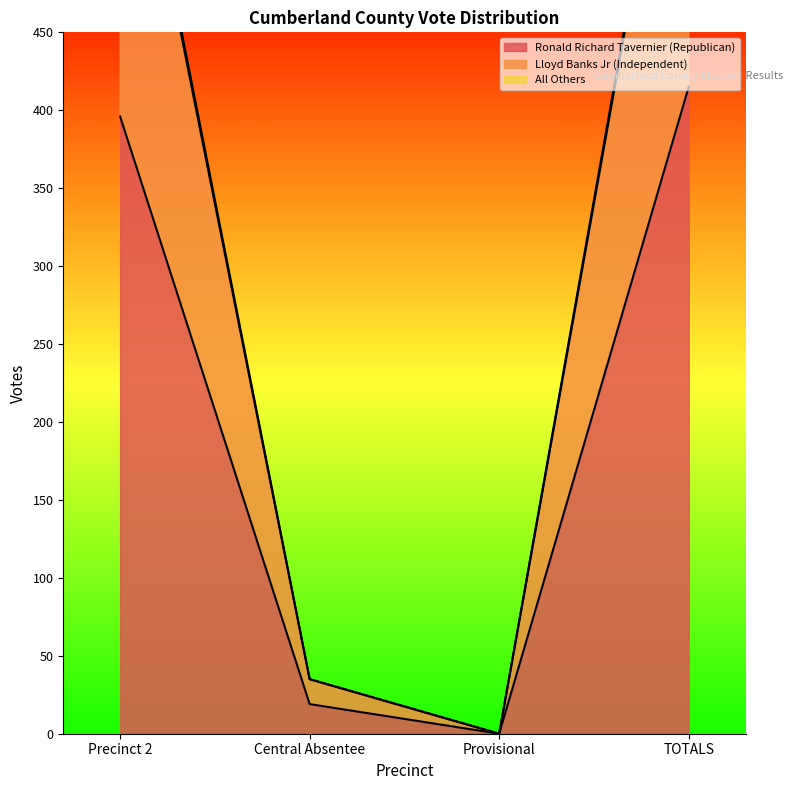

What position from the right is Provisional?

2